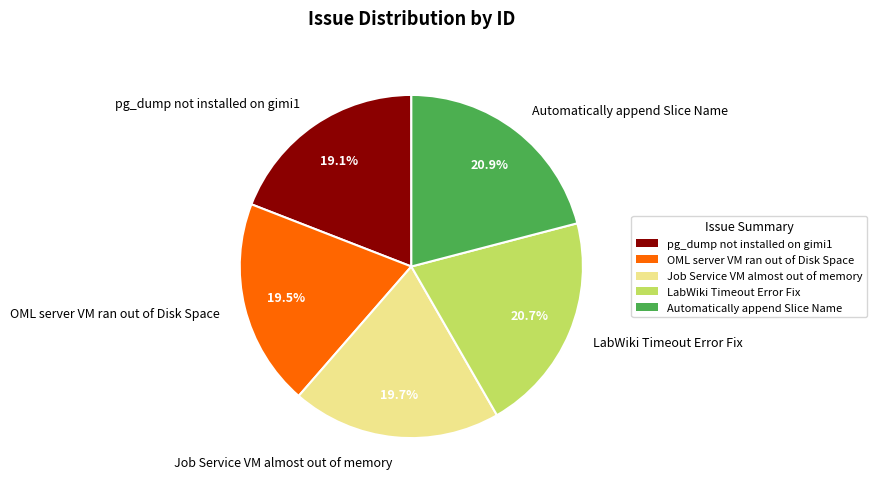

What percentage do Job Service VM almost out of memory and pg_dump not installed on gimi1 together represent?

38.8%